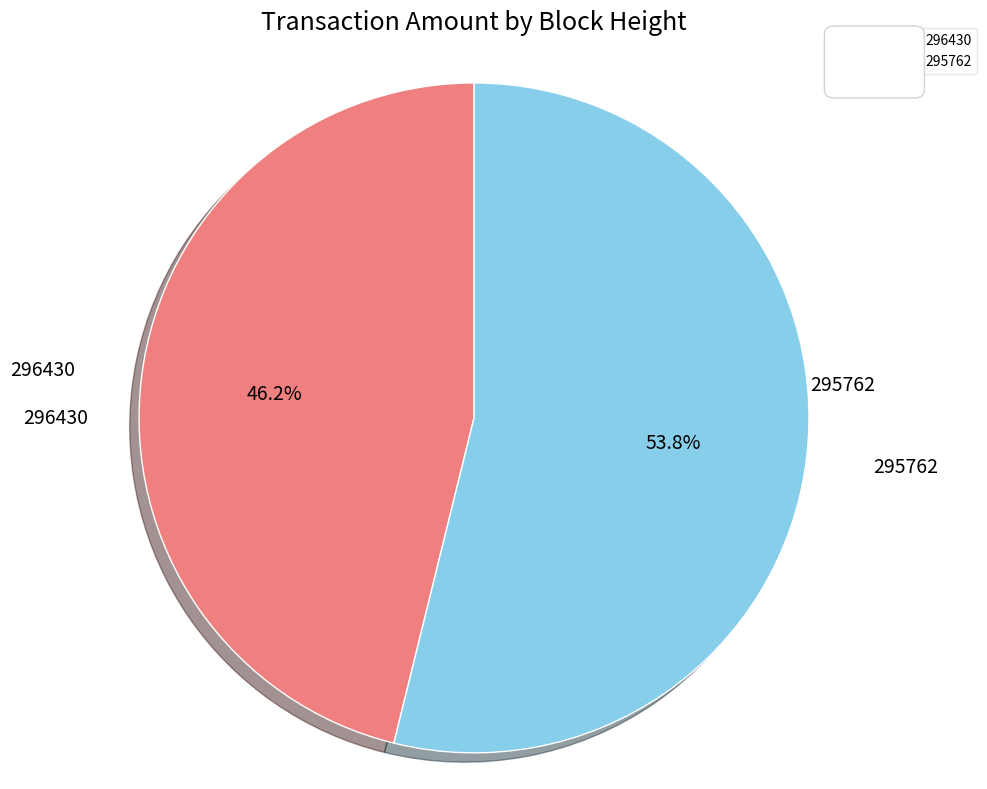

Is there a majority slice in this chart?

Yes